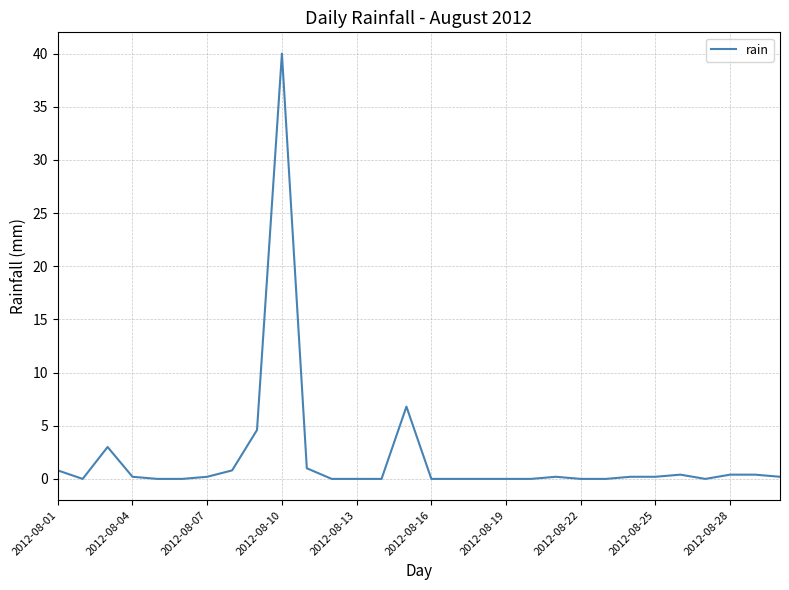

What is the greatest value displayed?

40.0